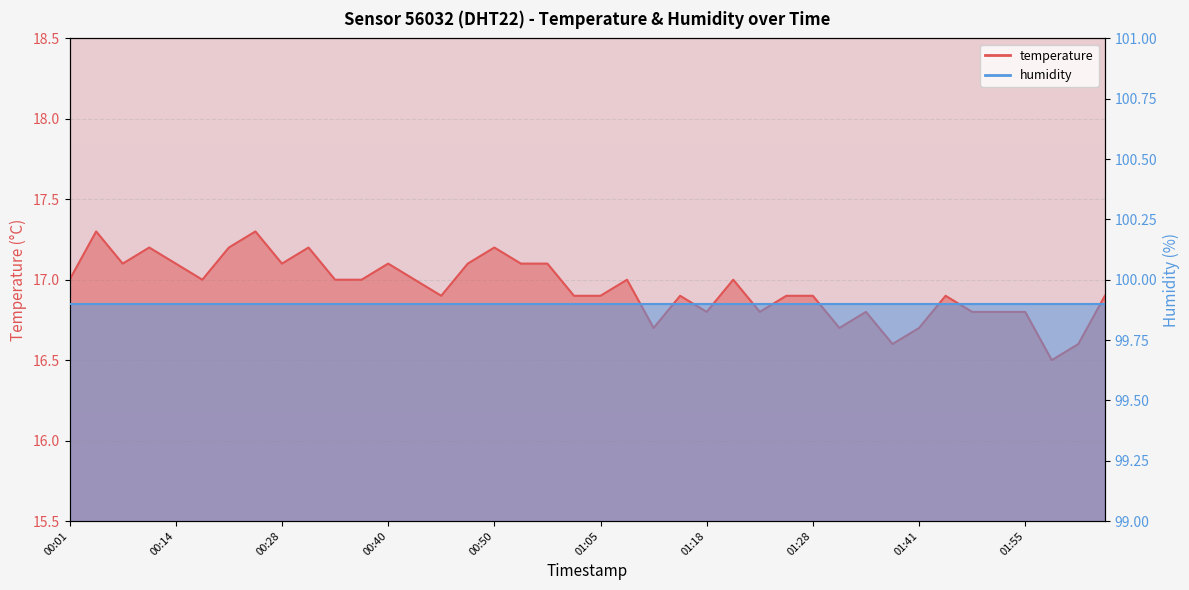

Reading right to left, transcribe all the data shown in this chart.

16.9	16.6	16.5	16.8	16.8	16.8	16.9	16.7	16.6	16.8	16.7	16.9	16.9	16.8	17.0	16.8	16.9	16.7	17.0	16.9	16.9	17.1	17.1	17.2	17.1	16.9	17.0	17.1	17.0	17.0	17.2	17.1	17.3	17.2	17.0	17.1	17.2	17.1	17.3	17.0